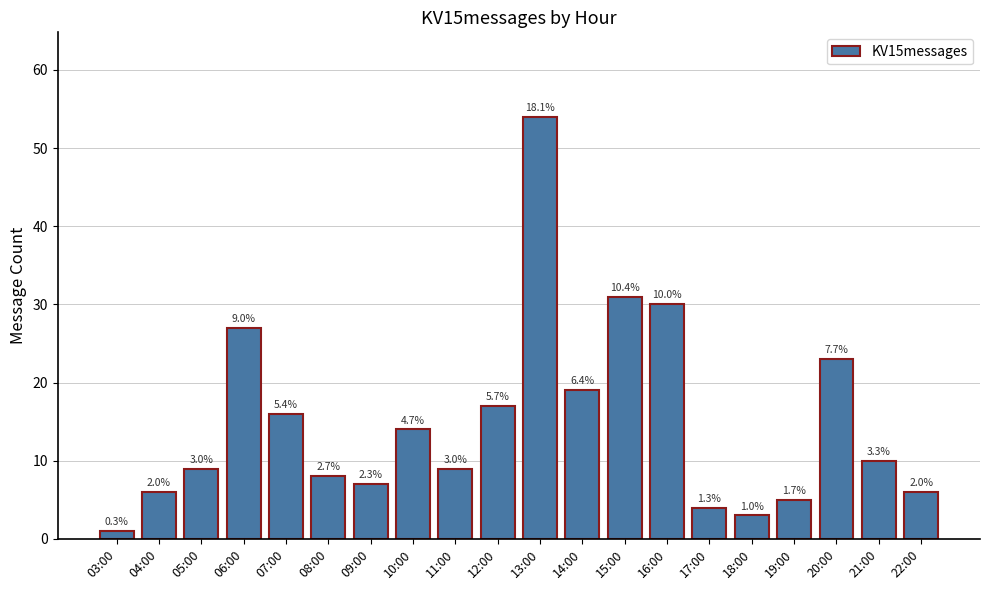

Which has a higher value, 14:00 or 22:00?

14:00